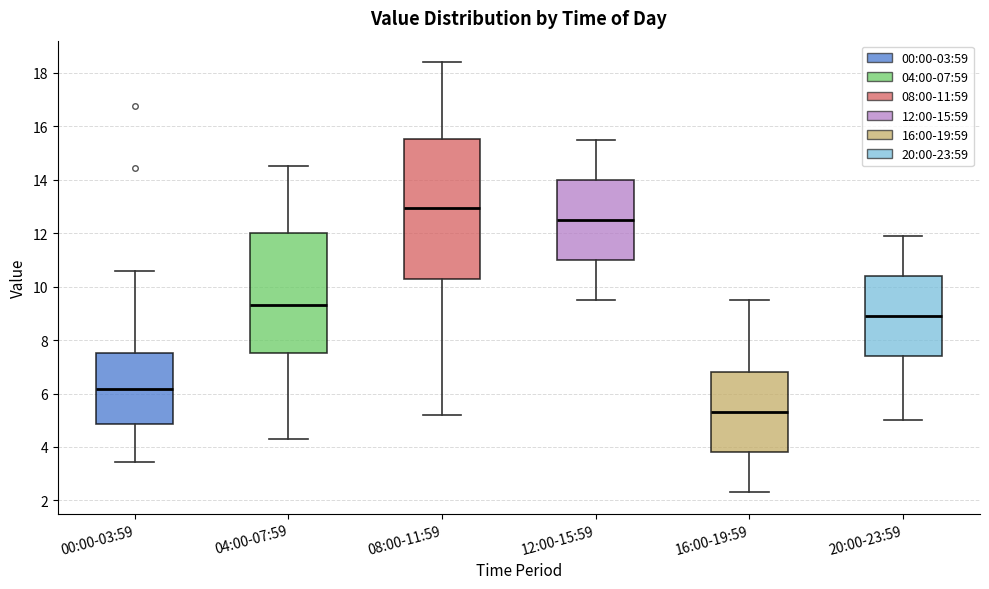

Reading left to right, transcribe this box plot: for each box, give where its median line is, the range the box spans, and where its two whiskers end, as read against the y-axis. The values are not printed on the chart, so give them approximately, as read against the axis.

00:00-03:59: median 6.2, box 4.8 to 7.6, whiskers 3.4 to 10.6
04:00-07:59: median 9.4, box 7.6 to 12.0, whiskers 4.4 to 14.6
08:00-11:59: median 13.0, box 10.4 to 15.6, whiskers 5.2 to 18.4
12:00-15:59: median 12.6, box 11.0 to 14.0, whiskers 9.6 to 15.6
16:00-19:59: median 5.4, box 3.8 to 6.8, whiskers 2.4 to 9.6
20:00-23:59: median 9.0, box 7.4 to 10.4, whiskers 5.0 to 12.0